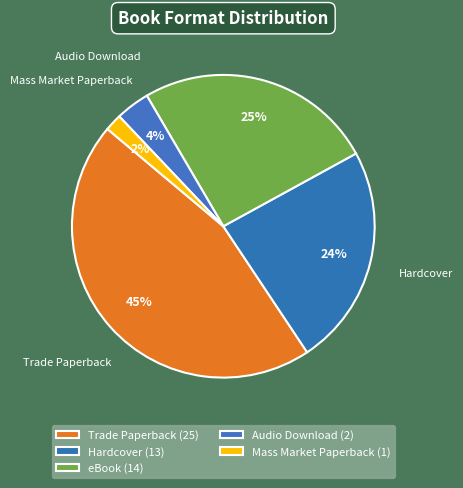

To the nearest percent, what is the average slice percentage?

20%